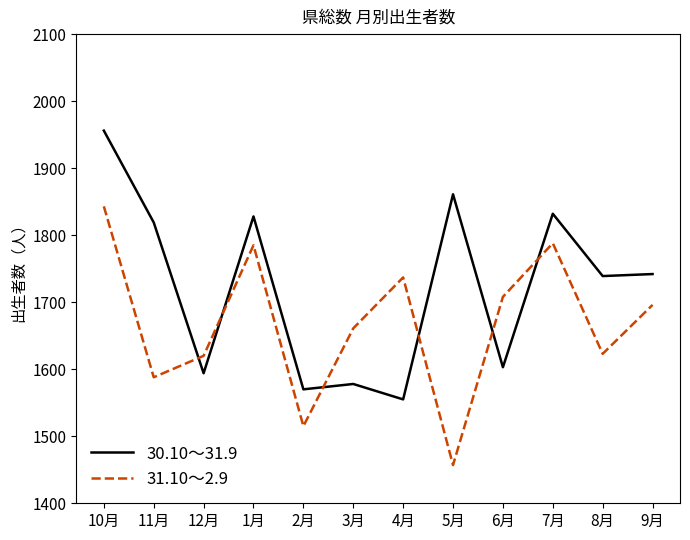

True or false: 30.10～31.9 and 31.10～2.9 intersect in this chart.

True